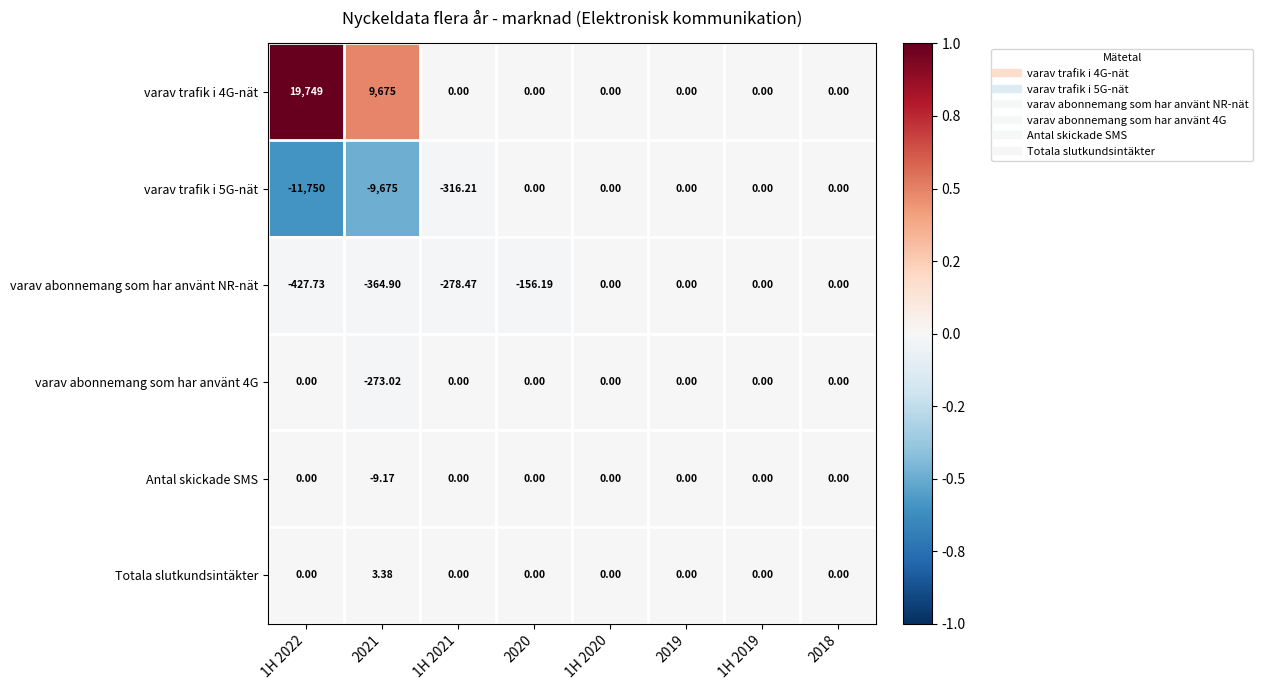

Is the value of varav trafik i 5G-nät at 2021 greater than the value of Antal skickade SMS at 1H 2021?

No